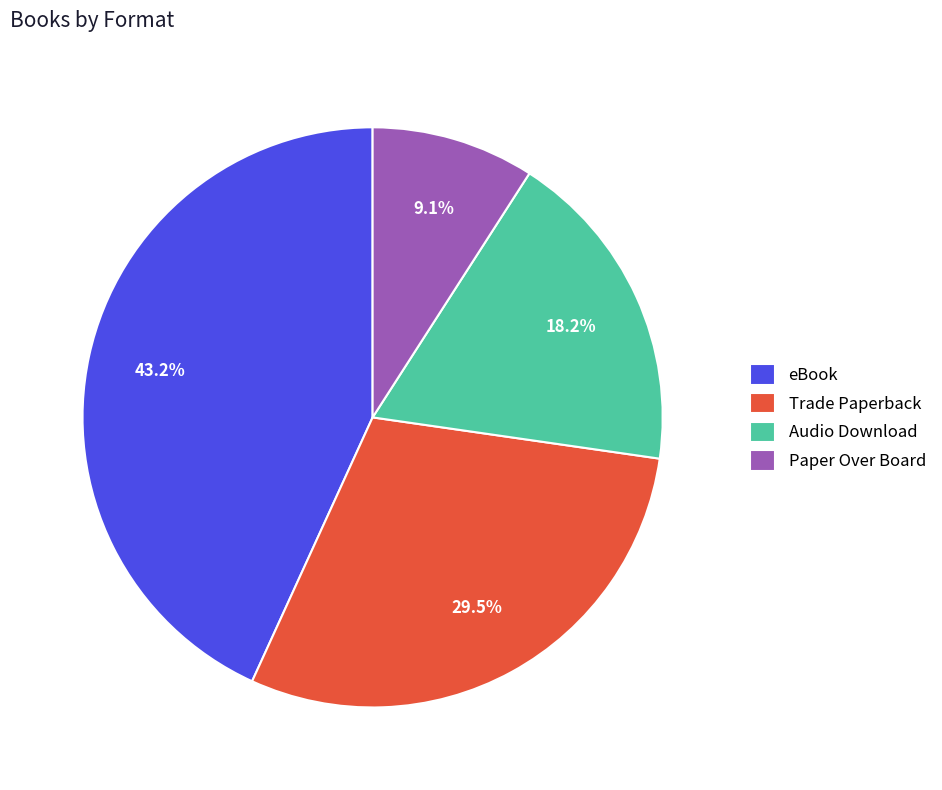

Does Trade Paperback account for over 50% of the chart?

No